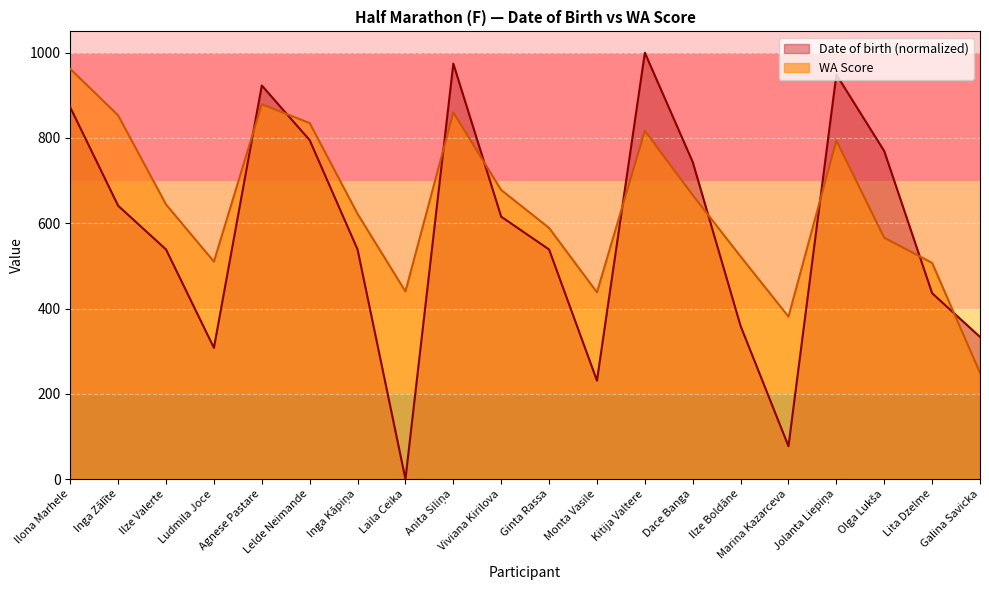

Where is the first local maximum for Date of birth?

Agnese Pastare